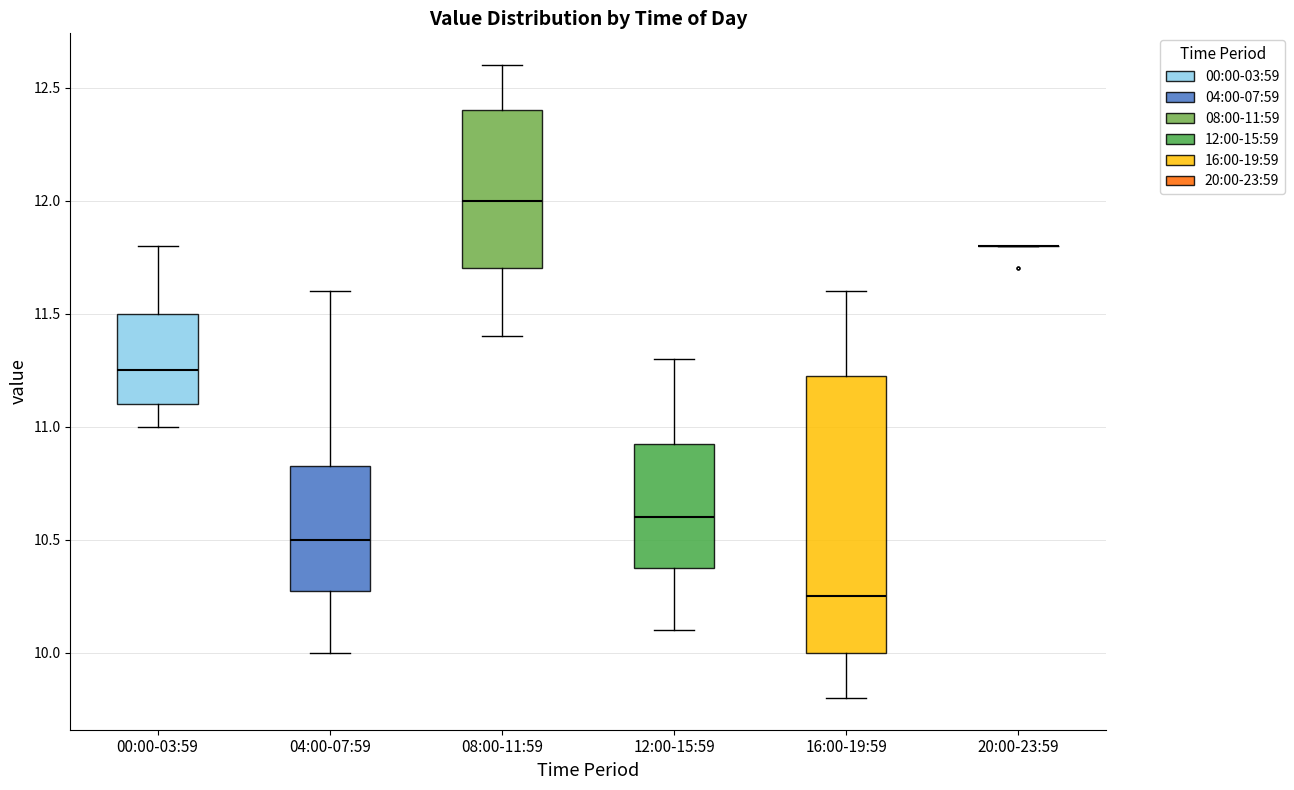

Which box is the tallest, from its lower edge to its upper edge?

16:00-19:59